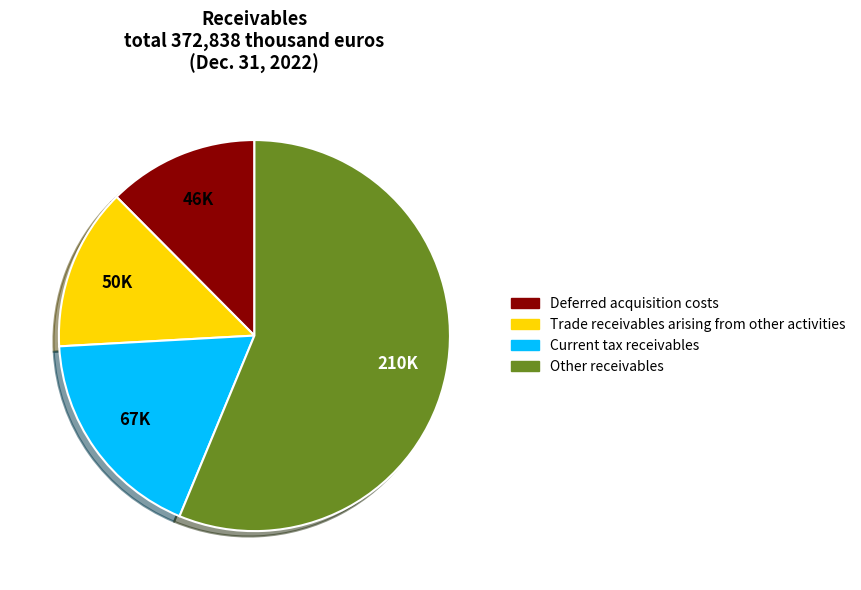

Do Other receivables and Trade receivables arising from other activities together represent more than half of the pie?

Yes